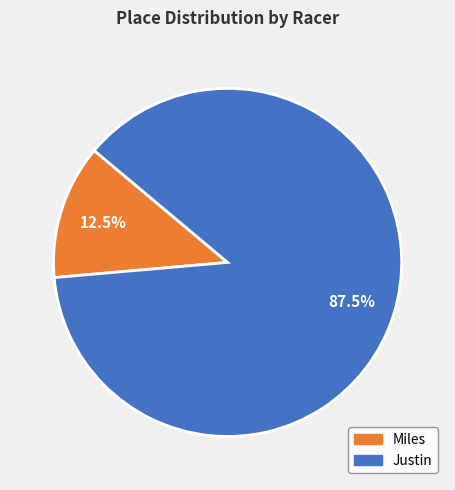

Count the number of slices in the pie.

2